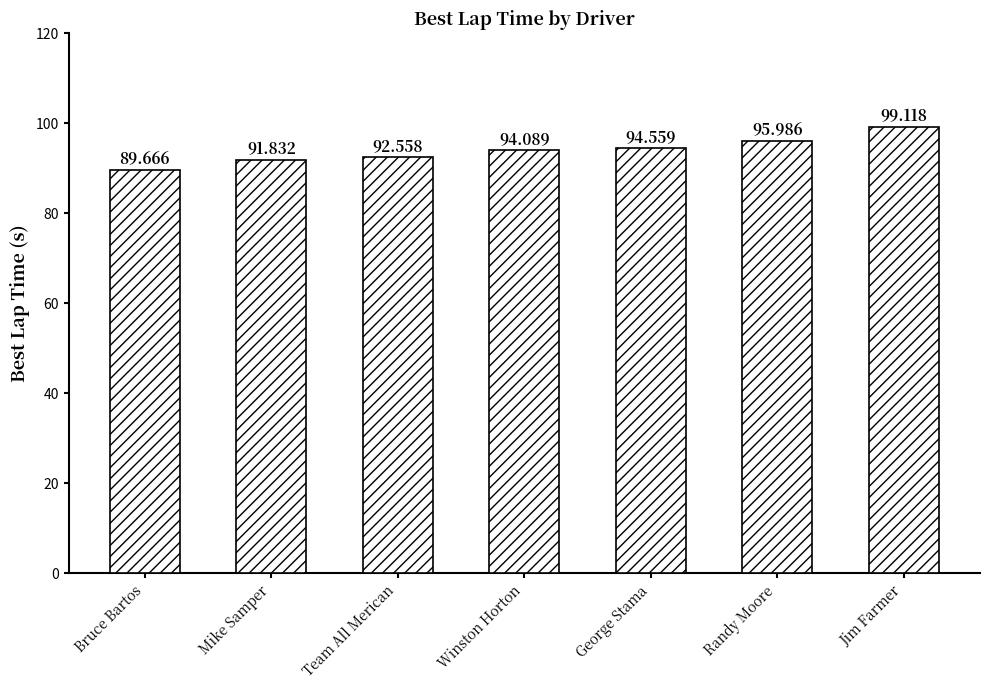

Are the bars horizontal?

No